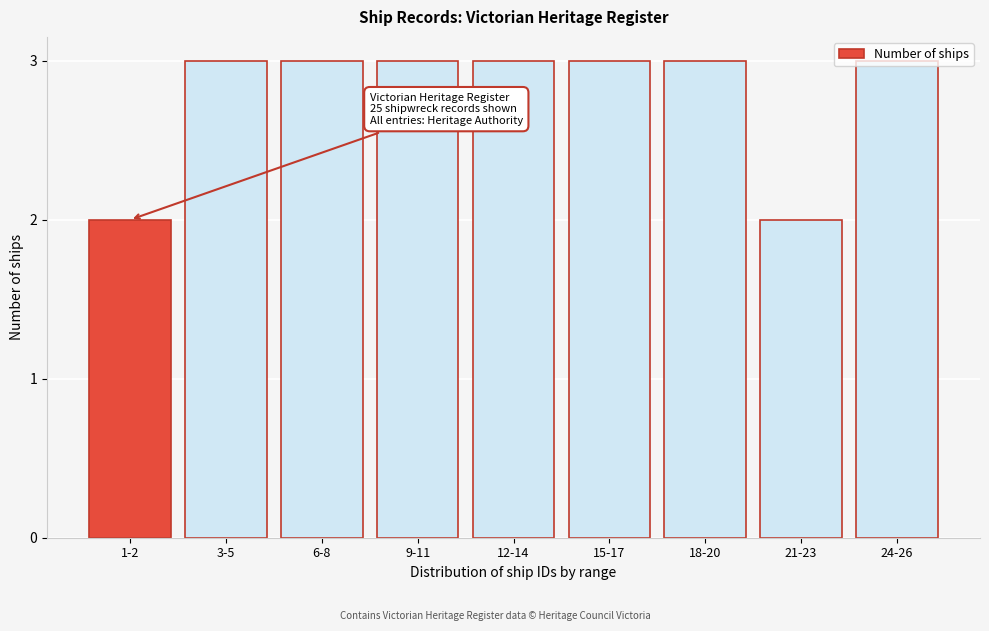

Between 1-2 and 3-5, which is larger?

3-5